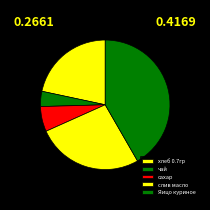

What portion of the pie excludes сахар?

93.7%